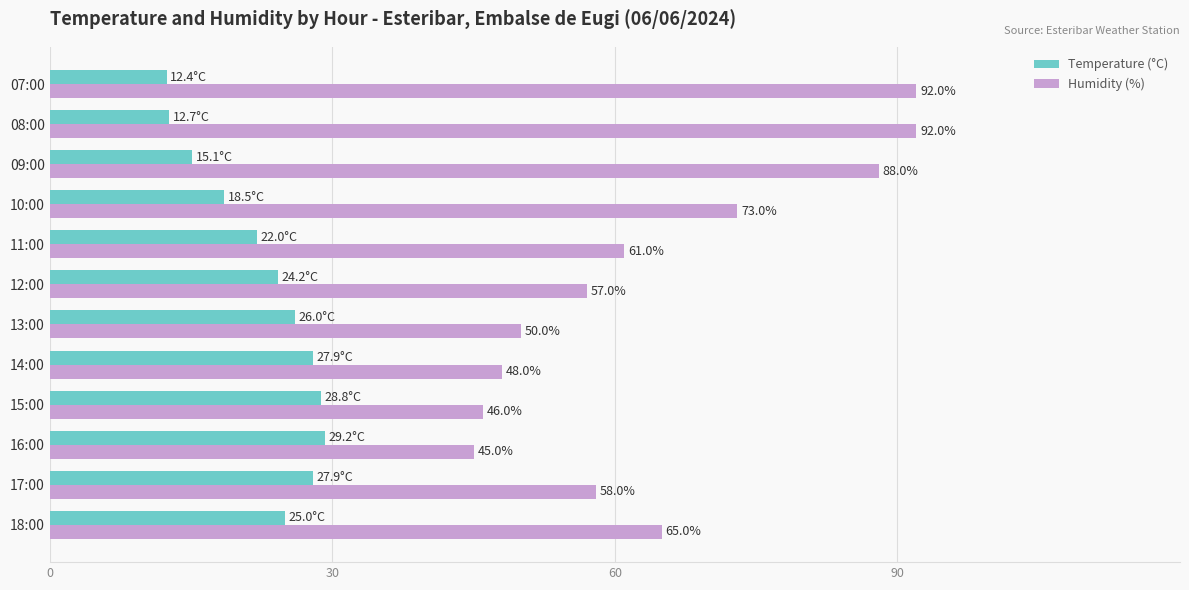

How many categories are shown in the chart?

12